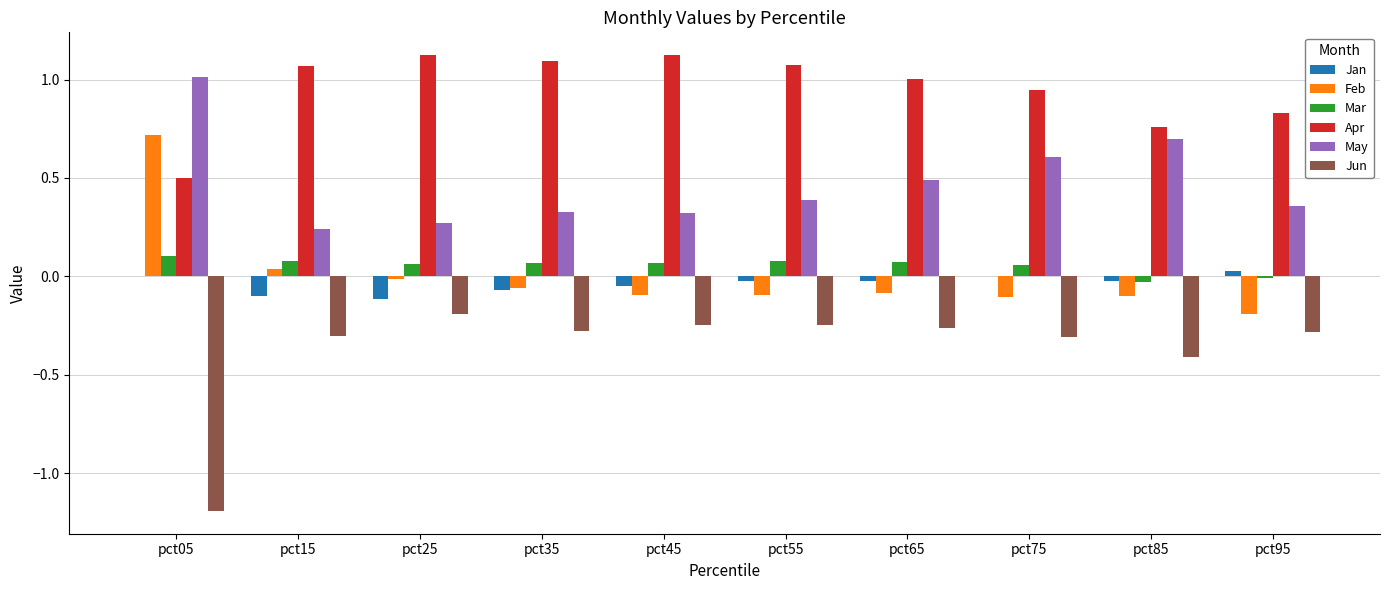

Are the bars horizontal?

No